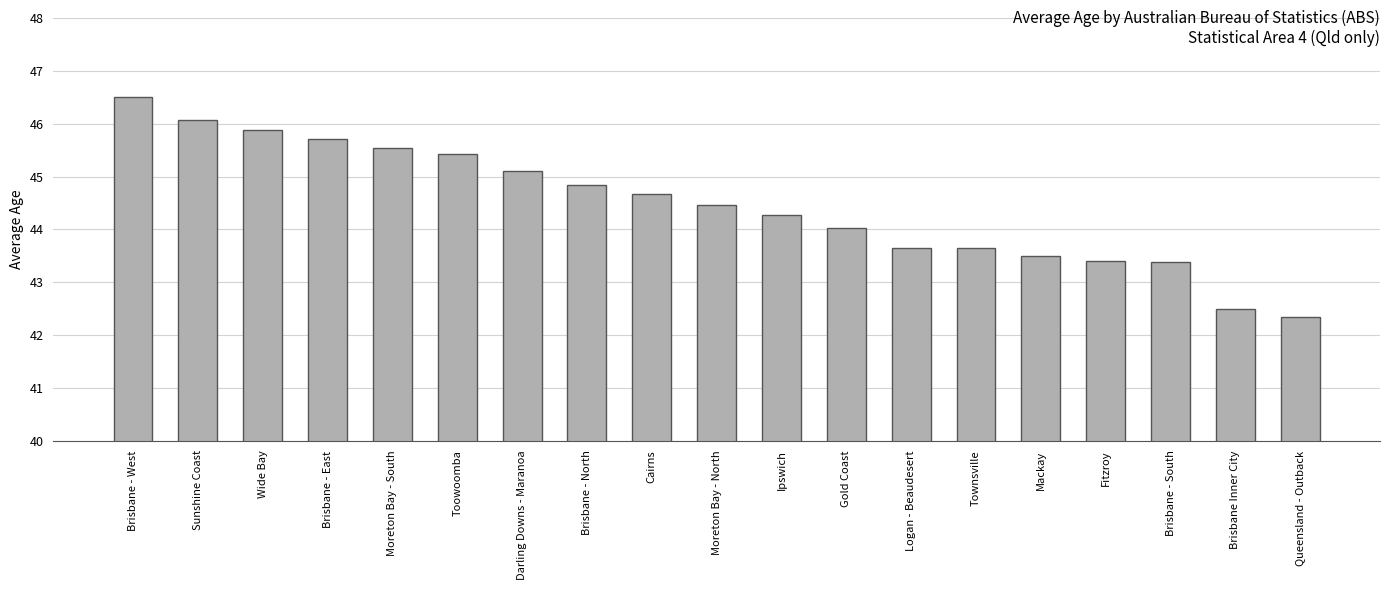

What is the sum of the values at Brisbane - South and Cairns?

88.1